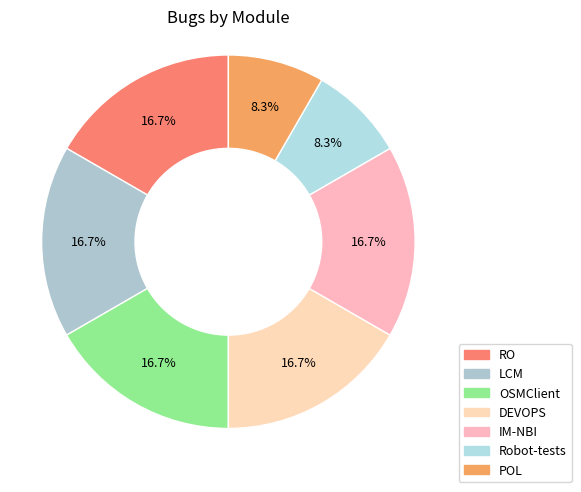

Does RO account for over 50% of the chart?

No